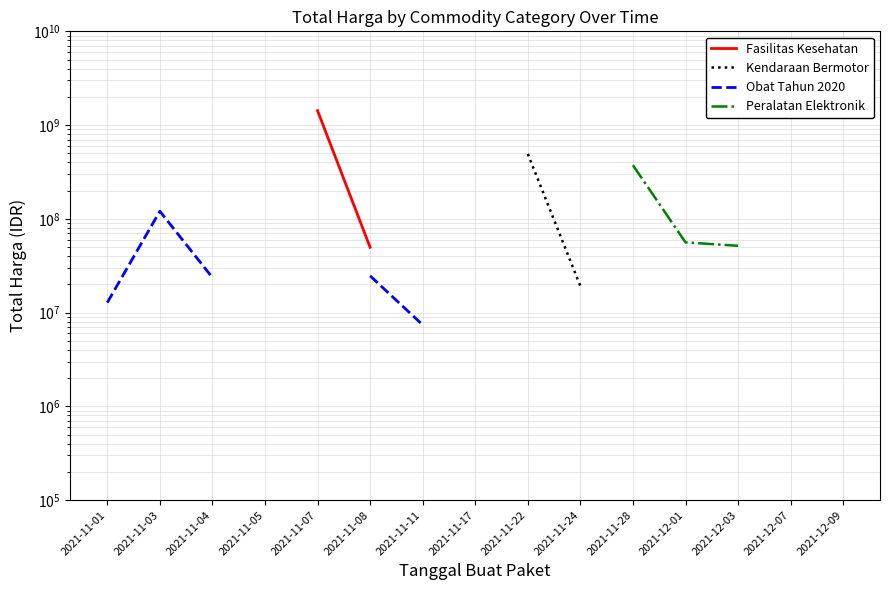

What position from the left is 2021-11-28?

11